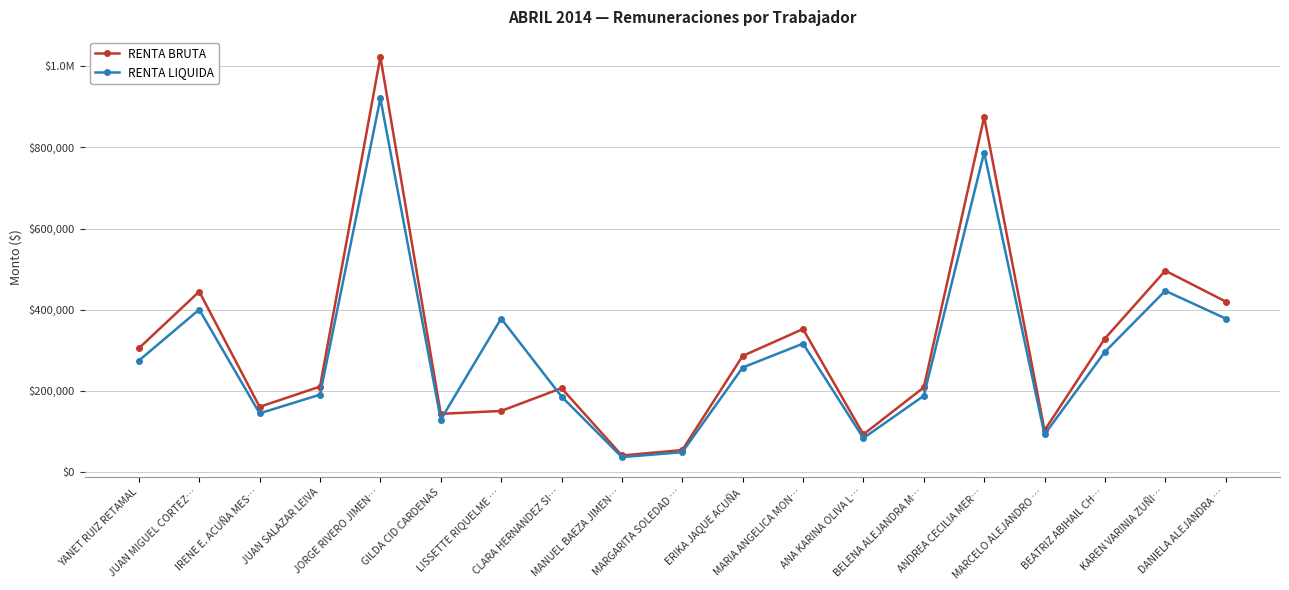

Which has a higher value, JUAN MIGUEL CORTEZ… or KAREN VARINIA ZUÑI…?

KAREN VARINIA ZUÑI…